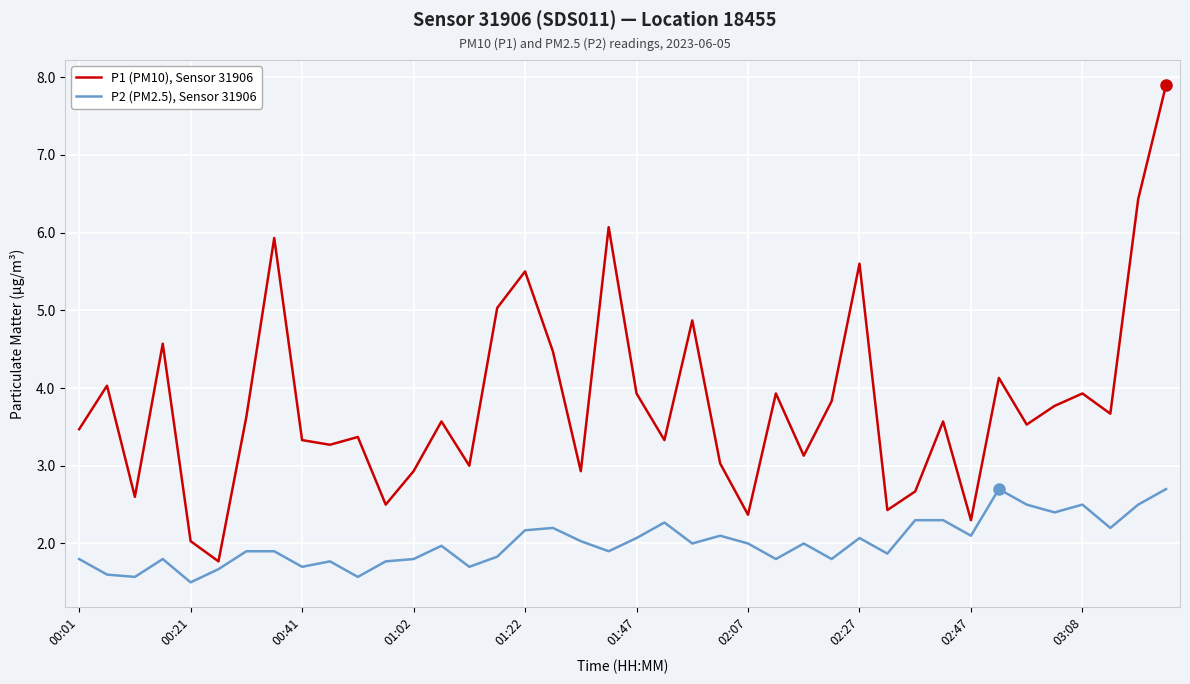

Which series has the largest total across all categories?

P1 (PM10), Sensor 31906